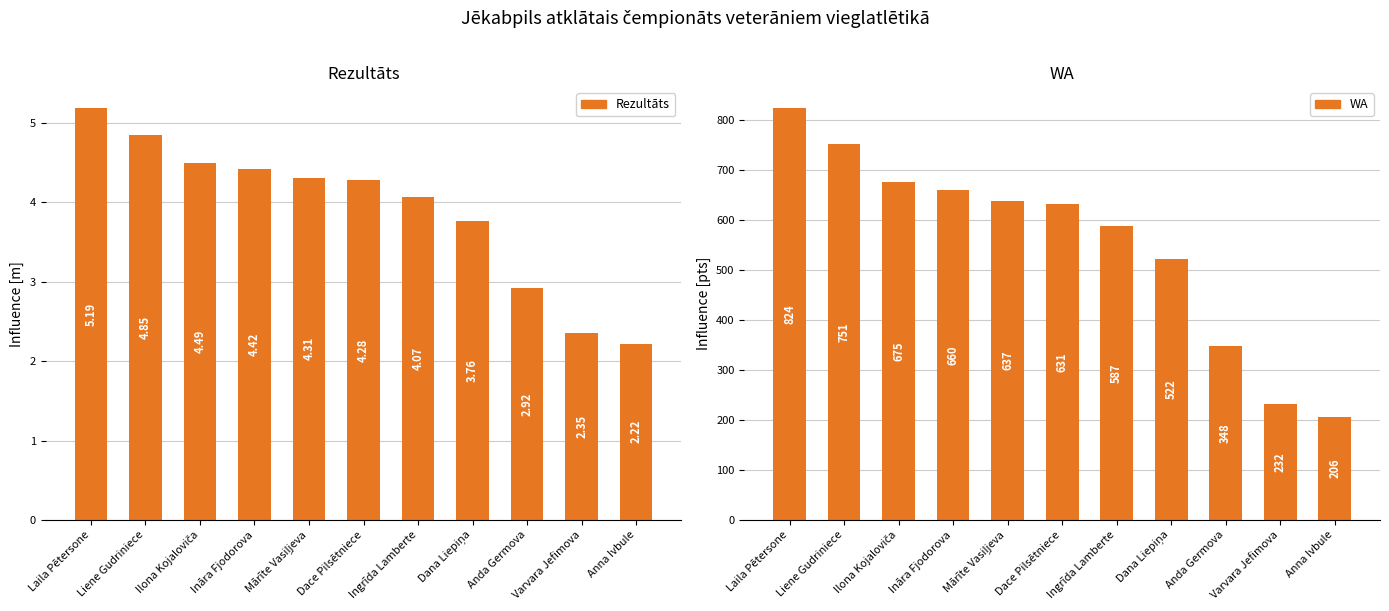

Reading left to right, list all the values displayed in this chart.

Rezultāts: Laila Pētersone=5.2	Liene Gudriniece=4.8	Ilona Kojaloviča=4.5	Ināra Fjodorova=4.4	Mārīte Vasiļjeva=4.3	Dace Pilsētniece=4.3	Ingrīda Lamberte=4.1	Dana Liepiņa=3.8	Anda Germova=2.9	Varvara Jefimova=2.4	Anna Ivbule=2.2
WA: Laila Pētersone=824.0	Liene Gudriniece=751.0	Ilona Kojaloviča=675.0	Ināra Fjodorova=660.0	Mārīte Vasiļjeva=637.0	Dace Pilsētniece=631.0	Ingrīda Lamberte=587.0	Dana Liepiņa=522.0	Anda Germova=348.0	Varvara Jefimova=232.0	Anna Ivbule=206.0